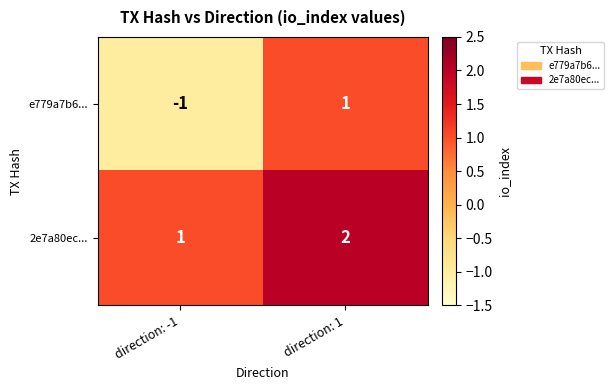

Is it true that 2e7a80ec... equals 1 at direction: 1?

False